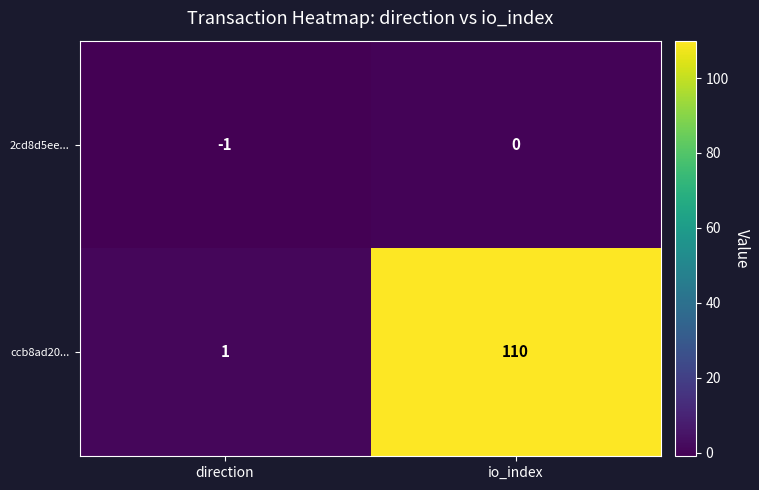

How many data points in ccb8ad20... are less than 110?

1